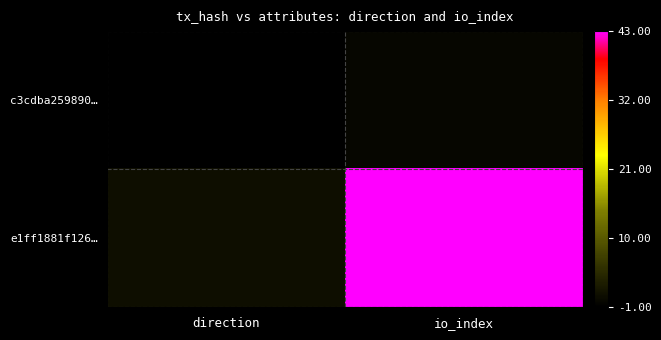

Which series changed the most between direction and io_index?

e1ff1881f126…